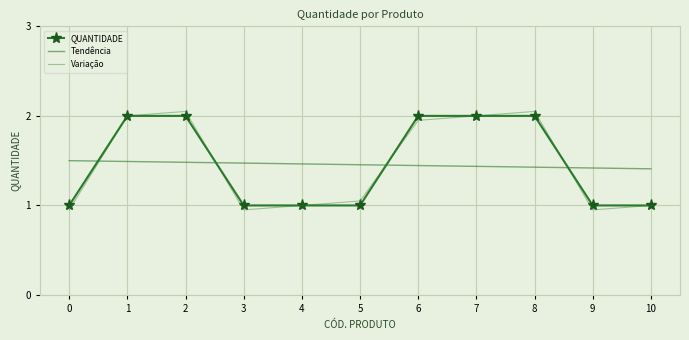

True or false: Tendência and Variação cross at least once.

True